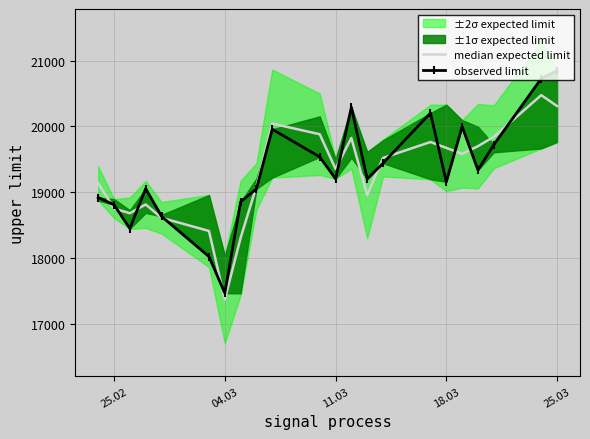

Rank the series by their average value, from highest to lowest.

observed limit, median expected limit